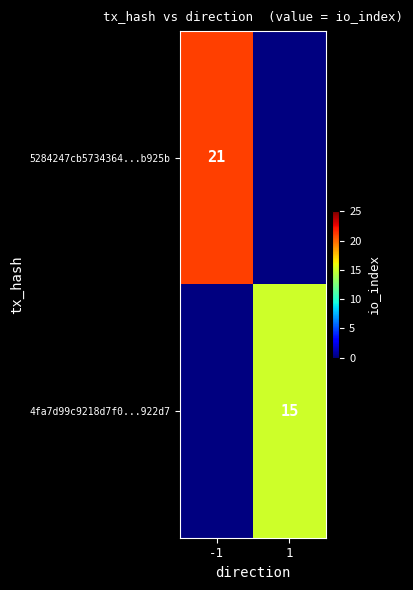

What is the maximum value shown in the chart?

21.0